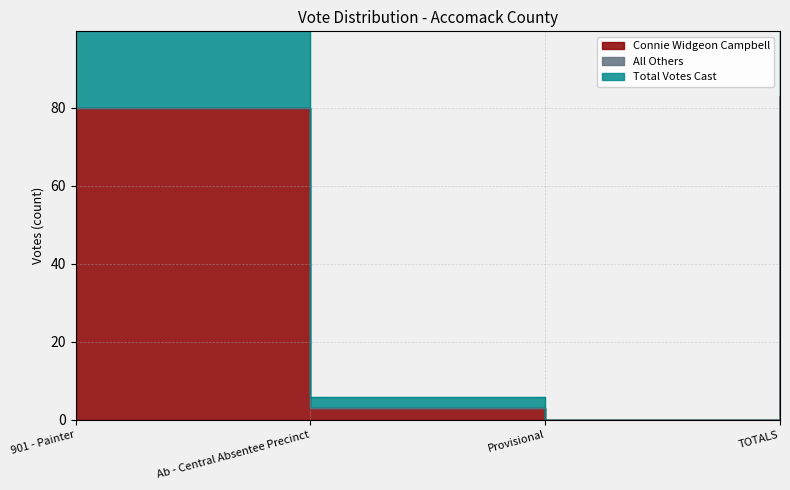

What is the average value of the Connie Widgeon Campbell series?

42